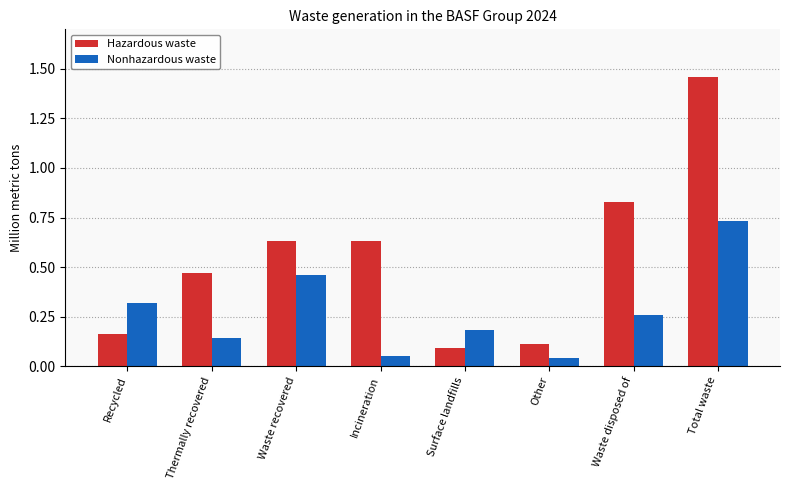

Which series has the largest range (max minus min)?

Hazardous waste